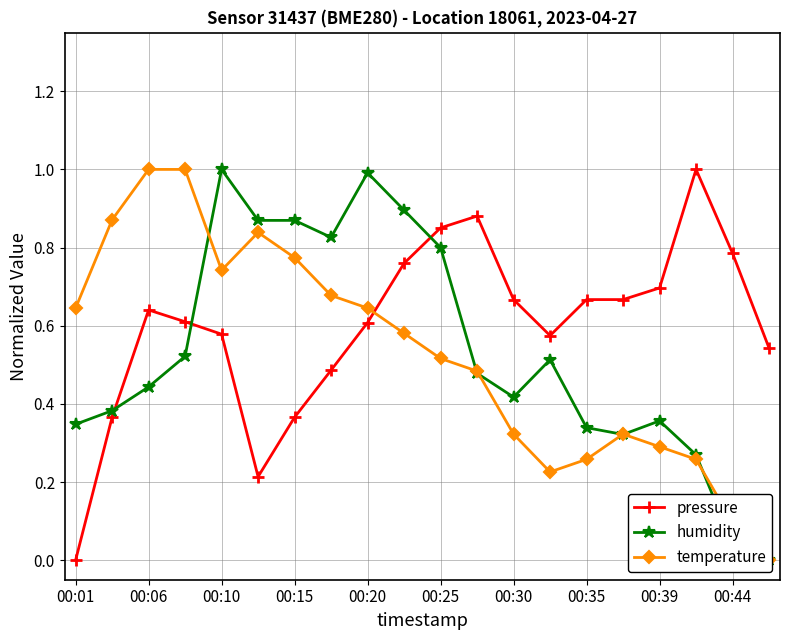

Which series ends up on top after the final intersection of temperature and pressure?

pressure